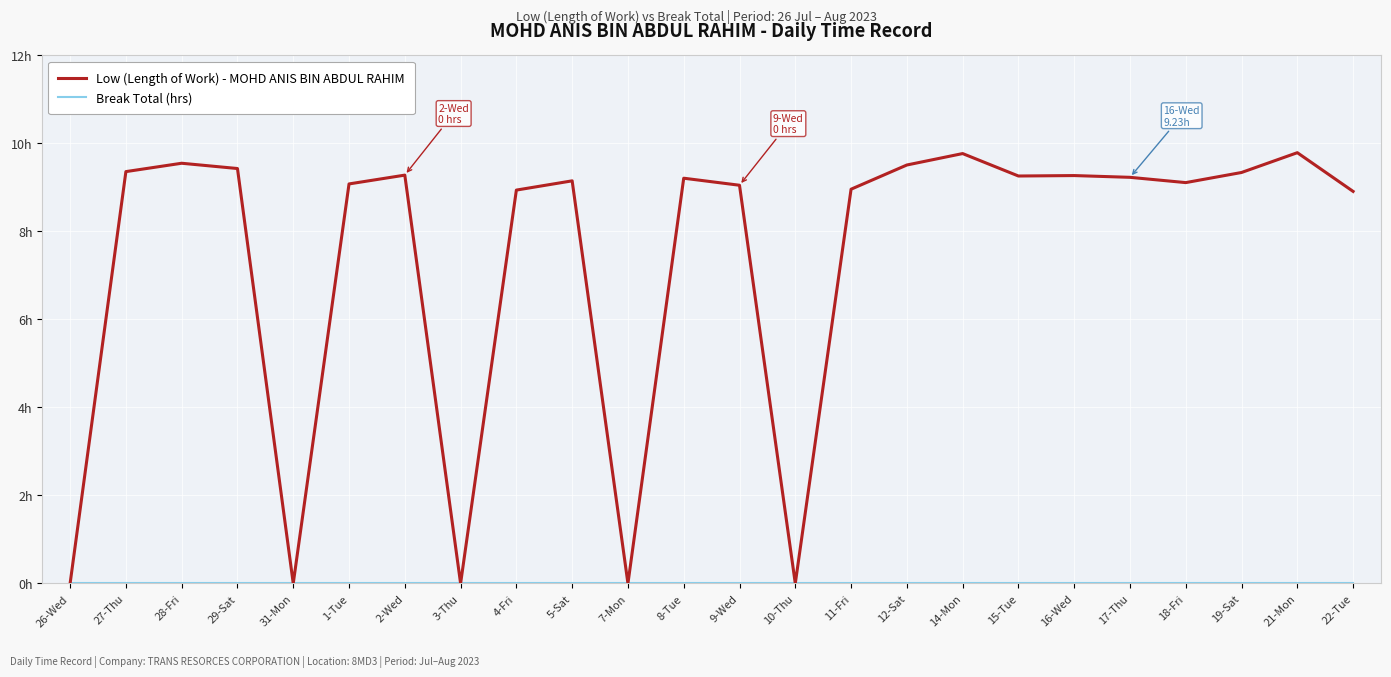

What is the maximum value shown in the chart?

9.8